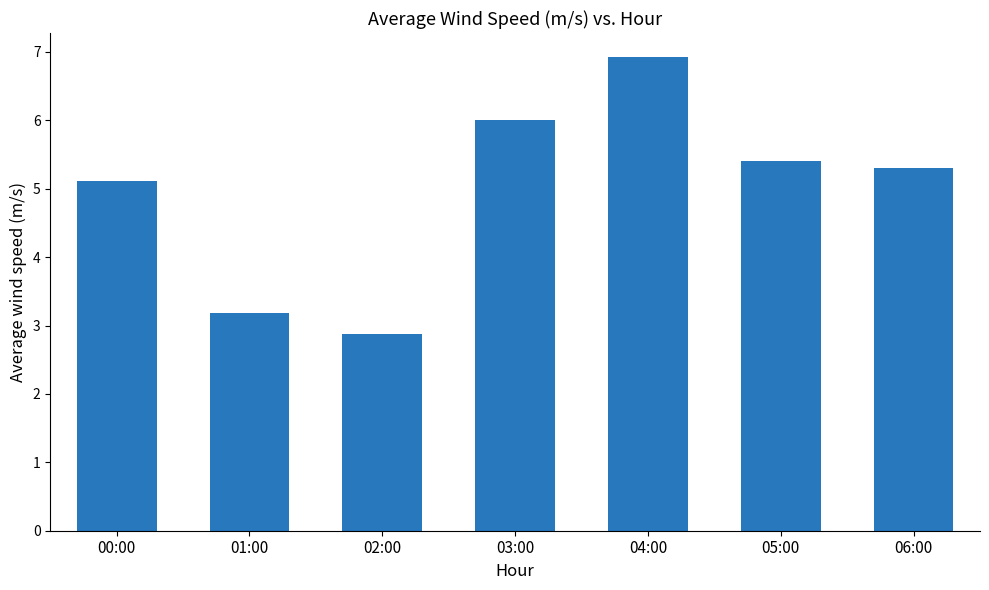

Approximately how many times larger is the value at 03:00 compared to 06:00?

1.1